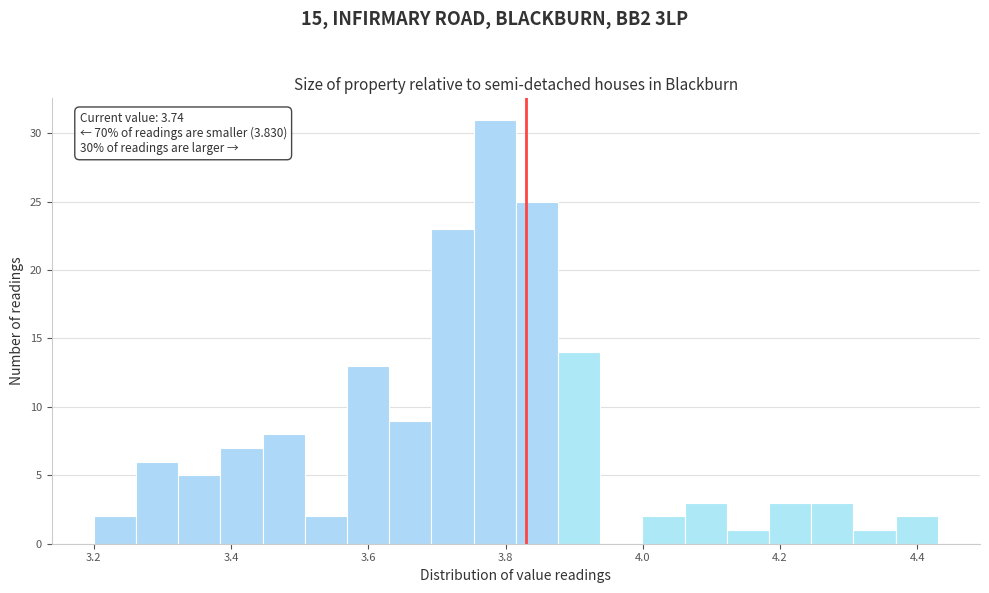

Read against the x-axis, roughly where is the centre of the tallest bar?

3.78